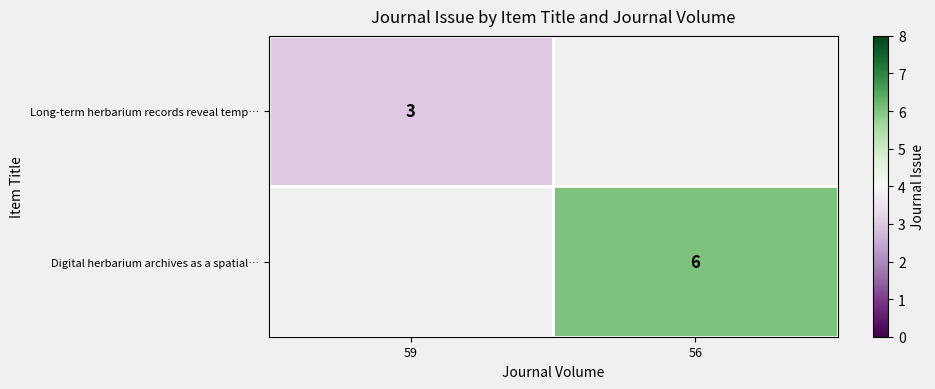

The Digital herbarium archives as a spatial… series shows 4 at 56. True or false?

False